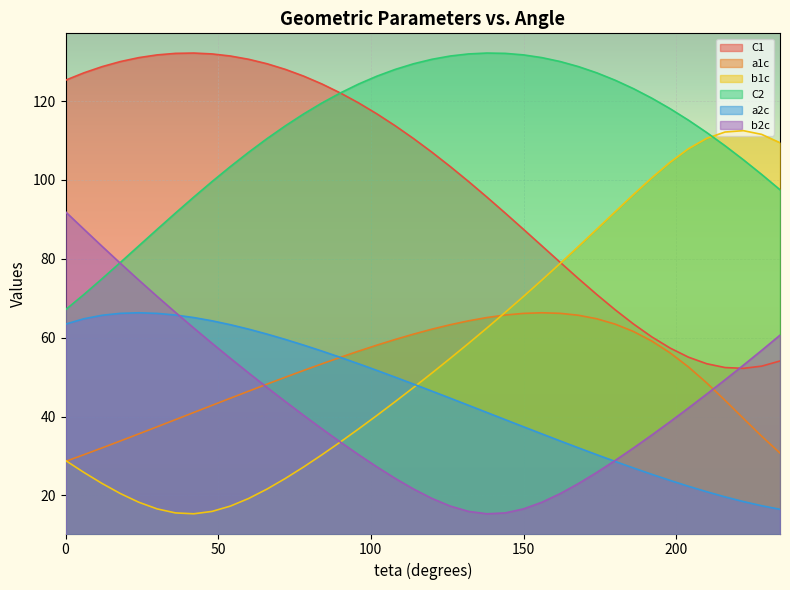

How many values in the C1 series exceed 110?

20